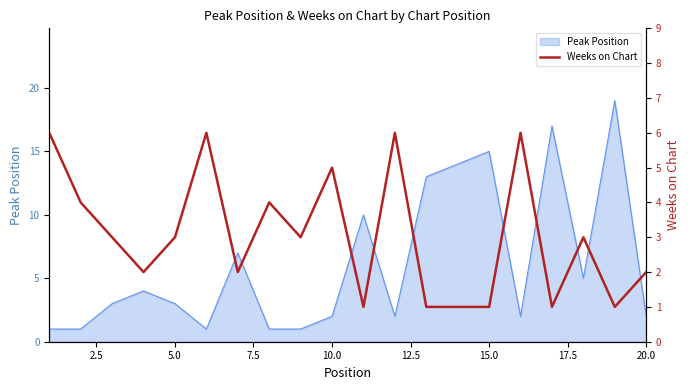

How many lines are shown in the chart?

1